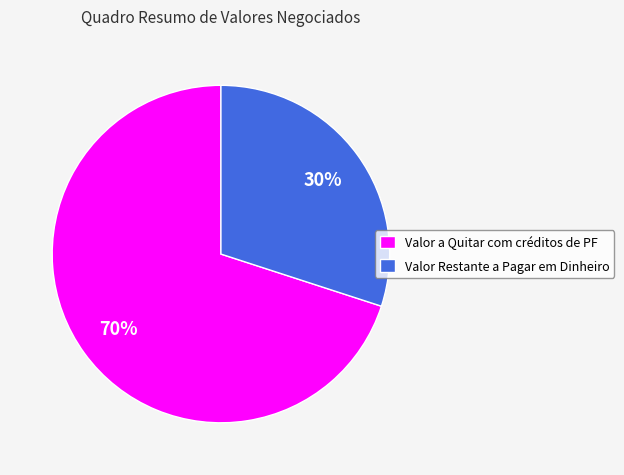

To the nearest percent, what percentage of the pie is Valor Restante a Pagar em Dinheiro?

30%